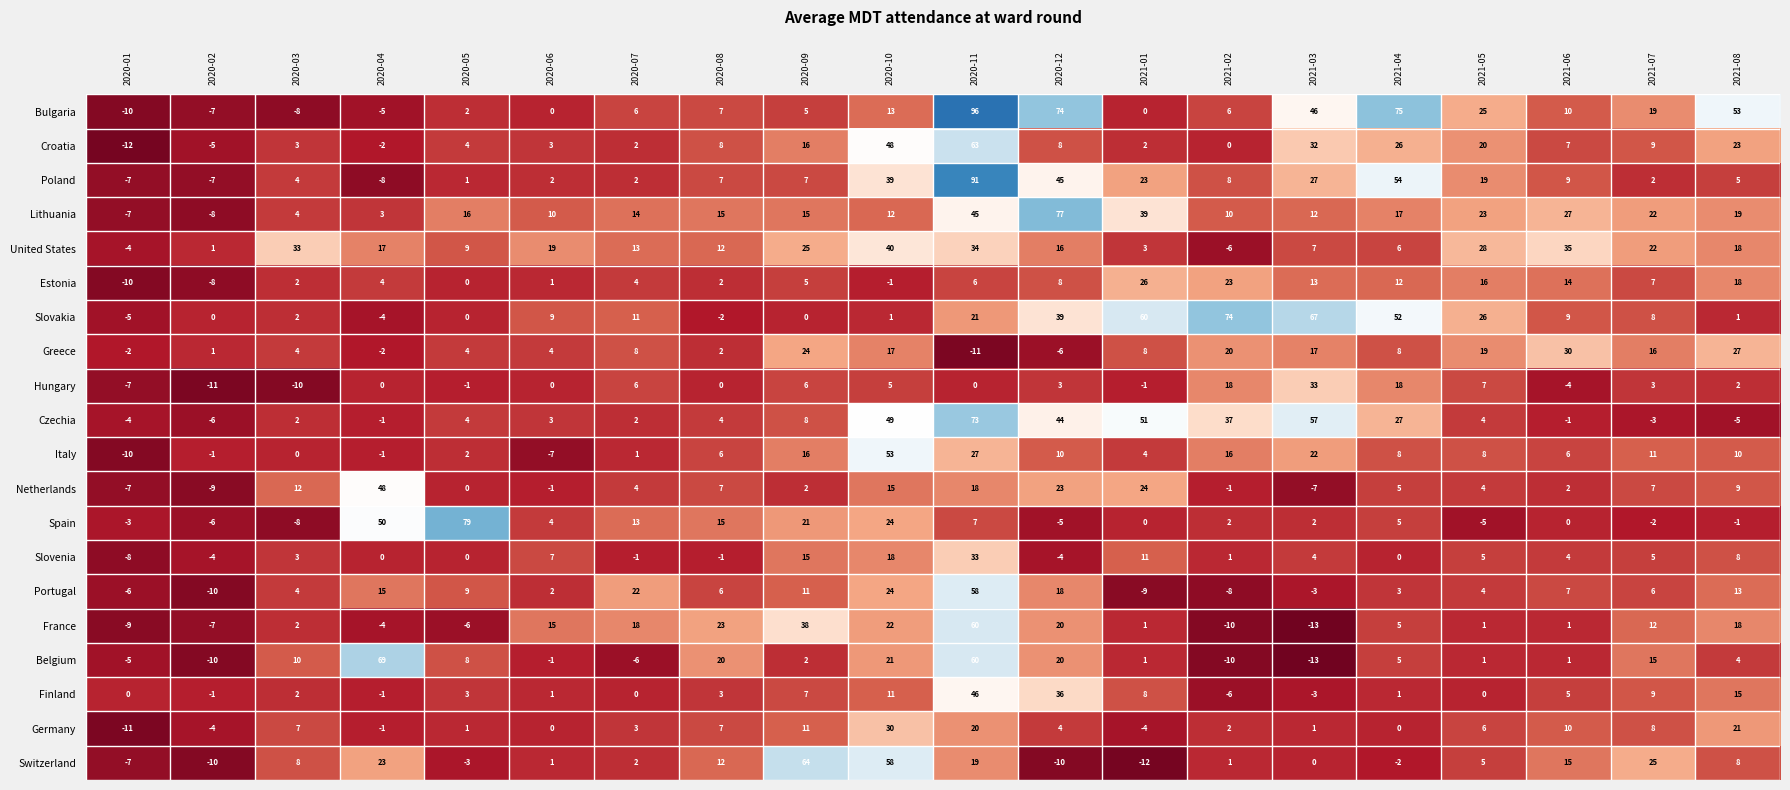

How many values in the United States series are below 17?

10